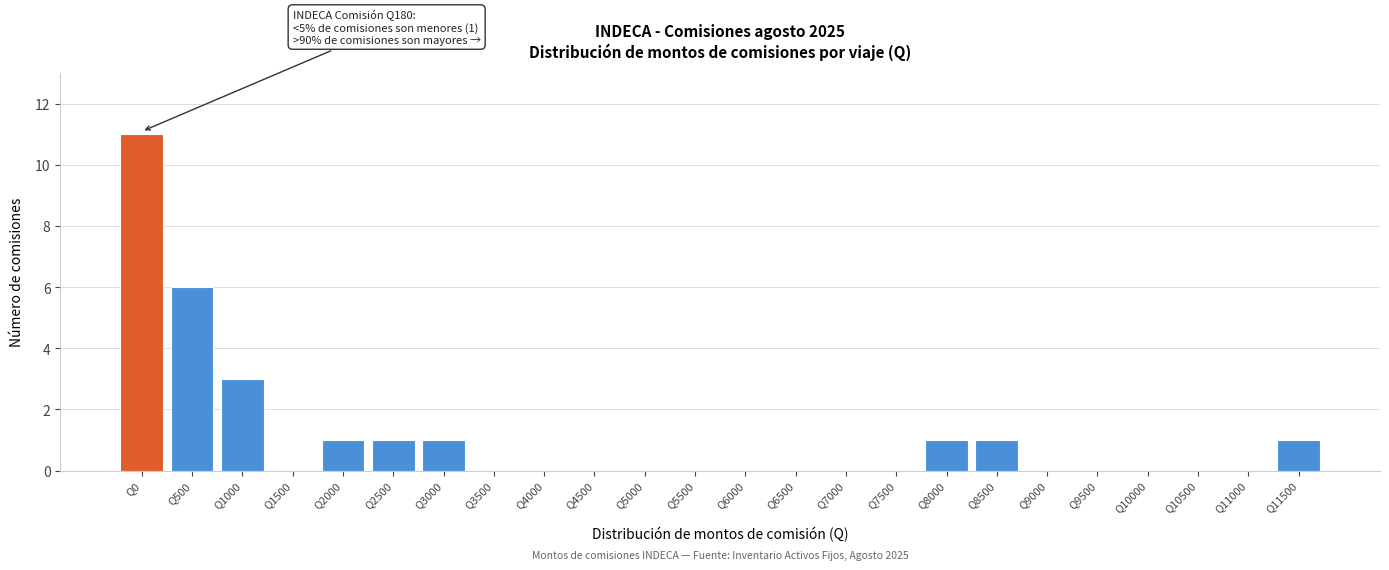

Reading right to left, list all the values displayed in this chart.

Q11500=1	Q11000=0	Q10500=0	Q10000=0	Q9500=0	Q9000=0	Q8500=1	Q8000=1	Q7500=0	Q7000=0	Q6500=0	Q6000=0	Q5500=0	Q5000=0	Q4500=0	Q4000=0	Q3500=0	Q3000=1	Q2500=1	Q2000=1	Q1500=0	Q1000=3	Q500=6	Q0=11